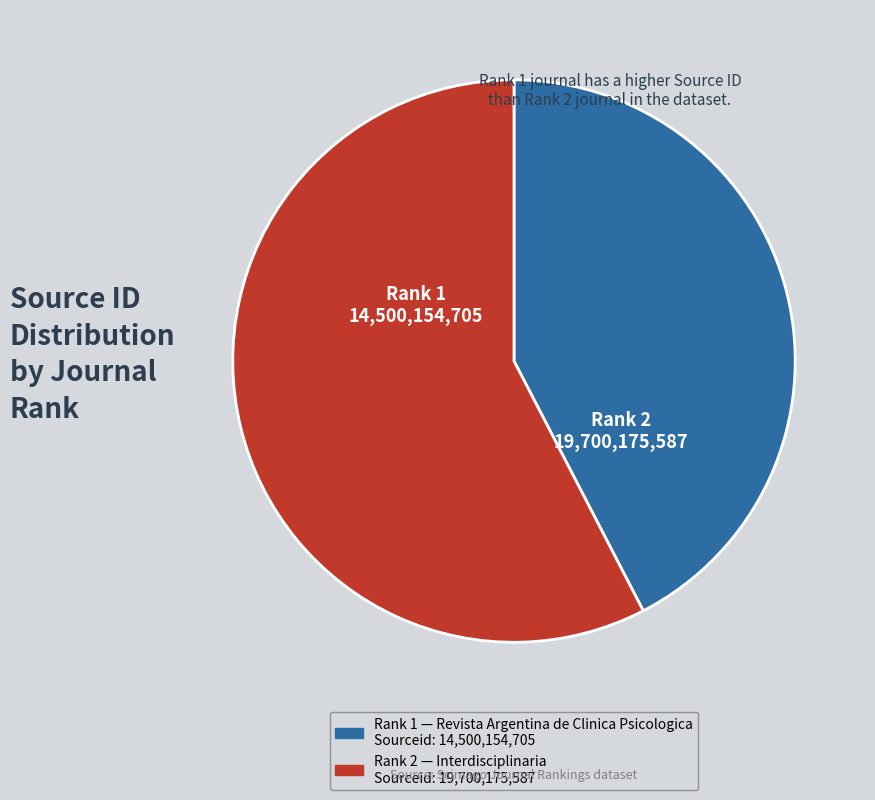

Which category has the smallest portion of the pie?

Revista Argentina de Clinica Psicologica (Rank 1)